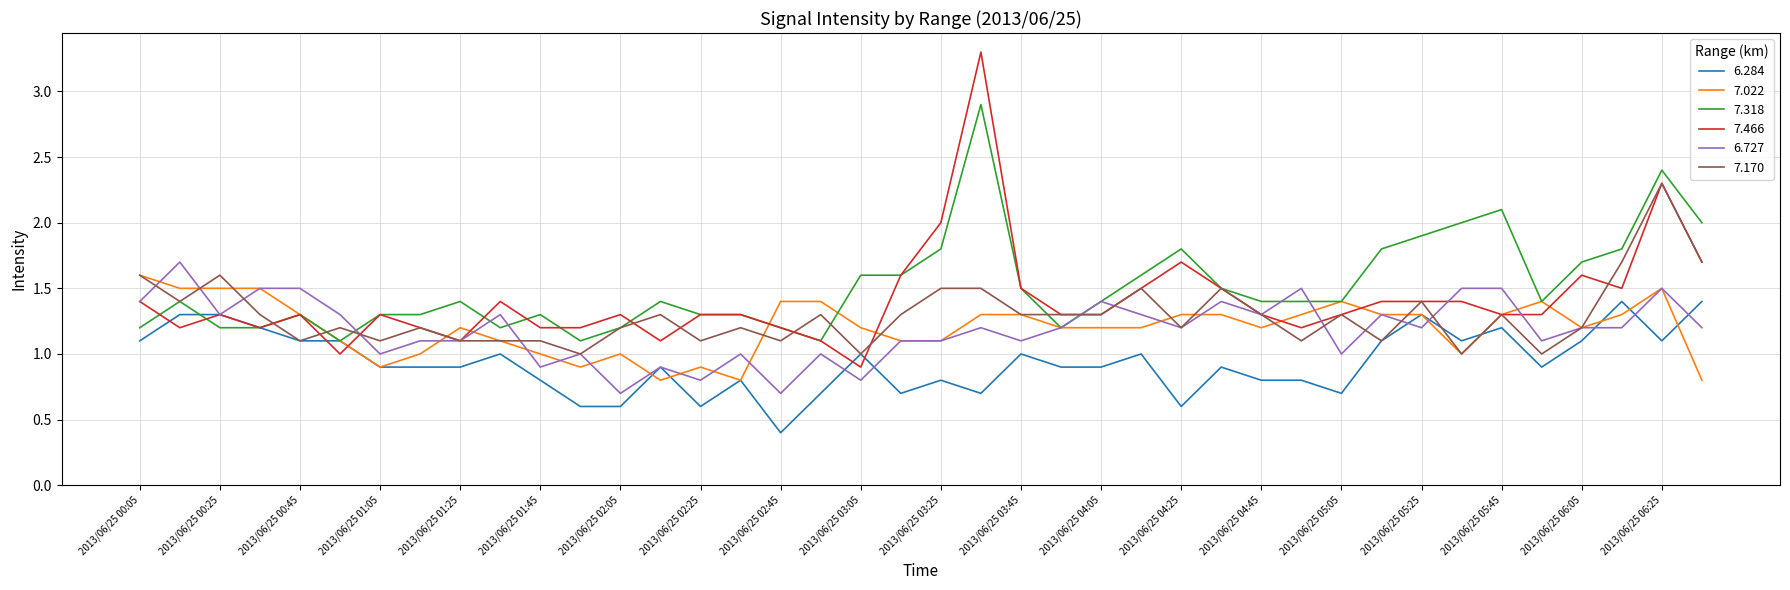

What is the greatest value displayed?

3.3